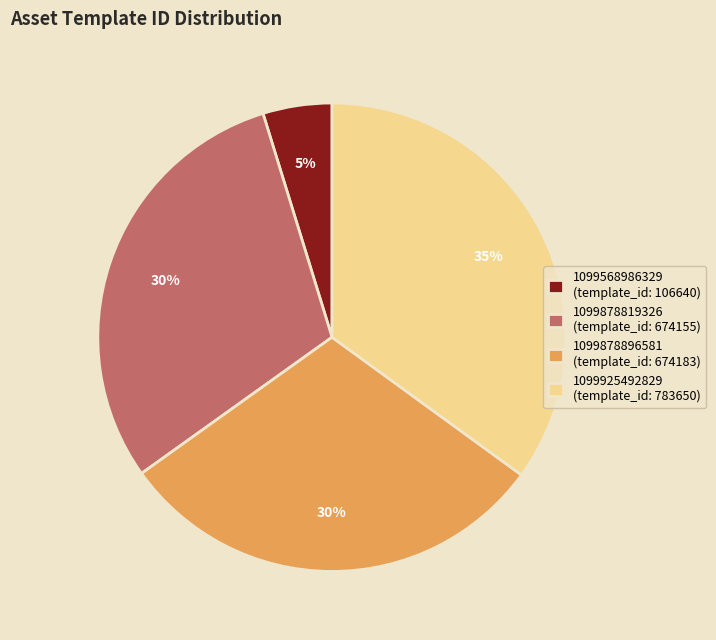

True or false: 1099568986329 accounts for 5% of the total.

True